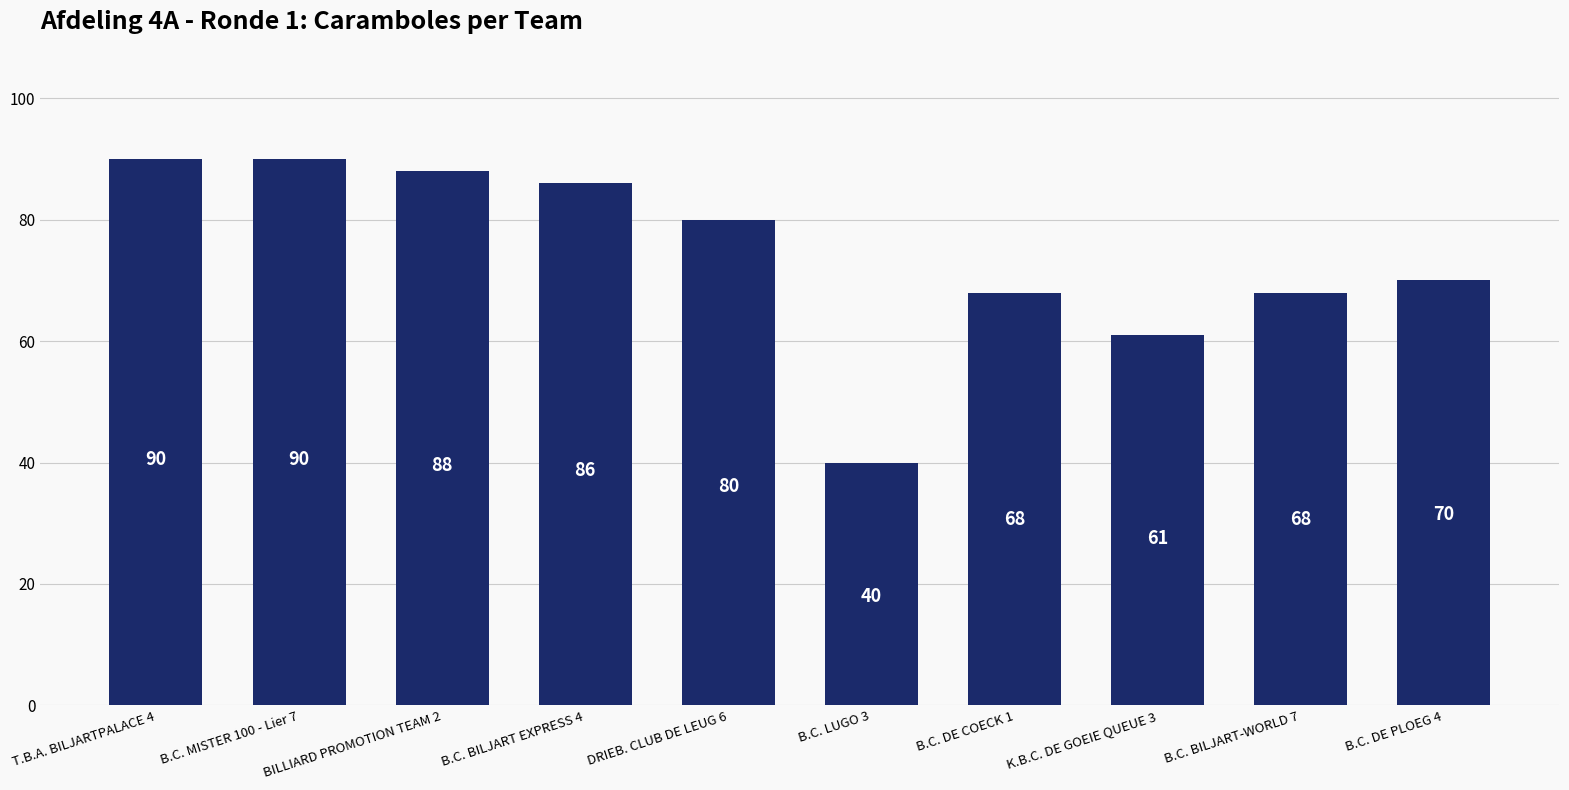

How many data points does each series have?

10